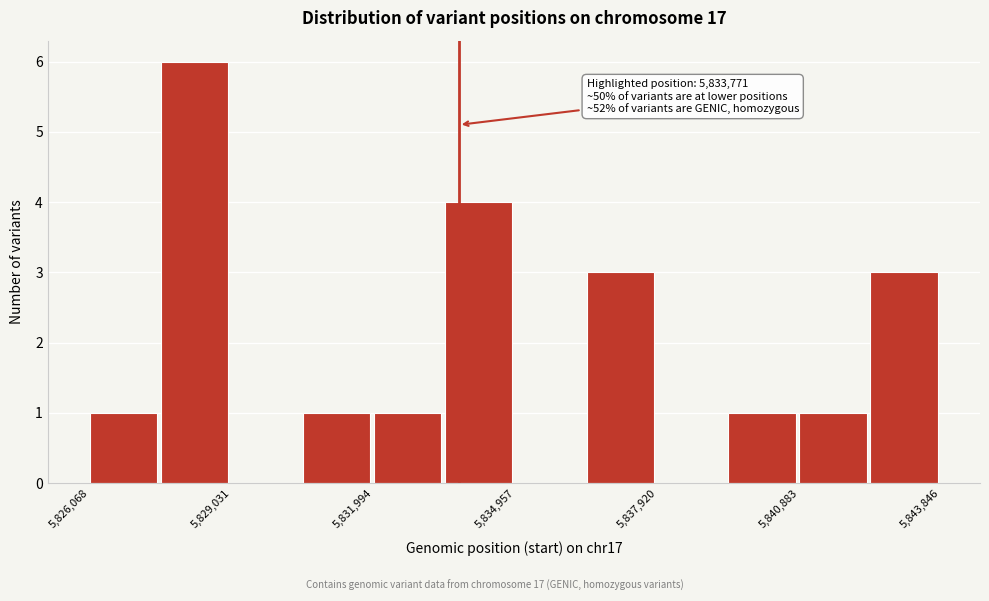

Around what value on the x-axis is the tallest bar? Give the approximate position of its centre, as read against the axis.

5828500